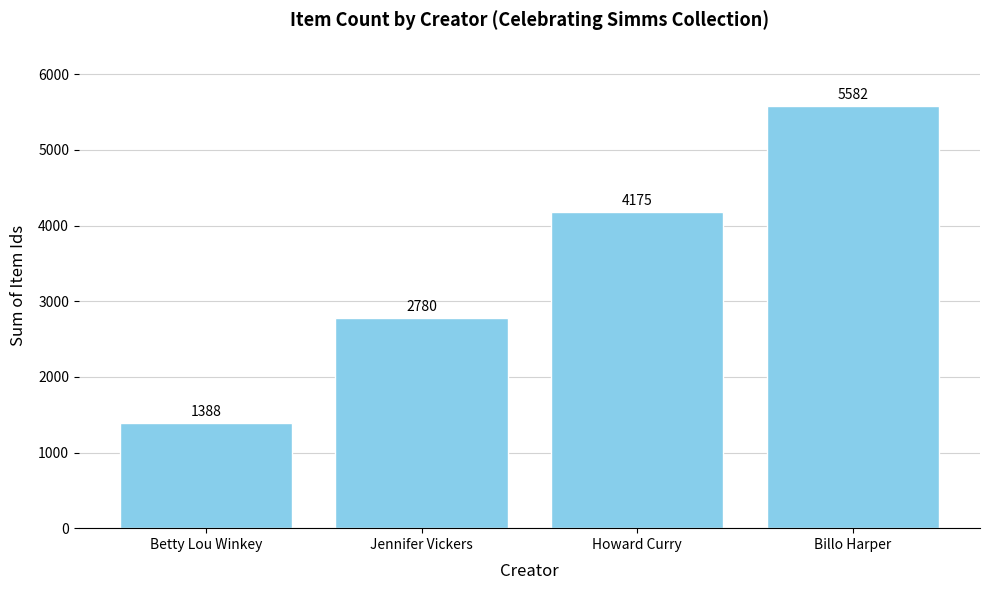

Which has a higher value, Betty Lou Winkey or Billo Harper?

Billo Harper